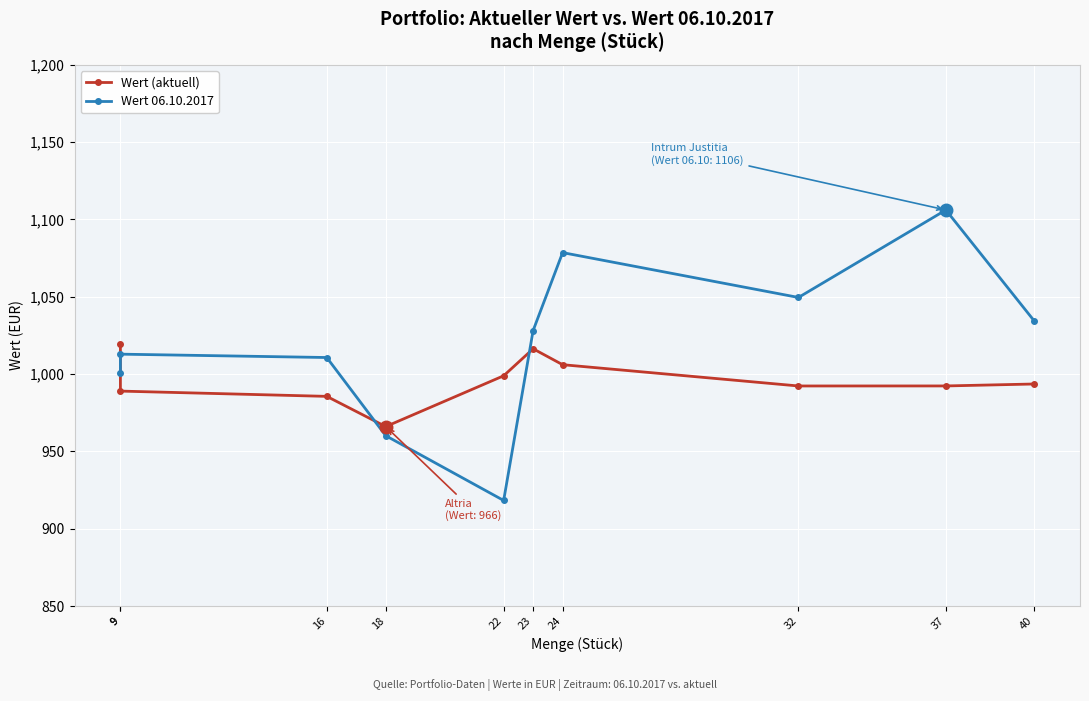

Reading left to right, what are all the values shown in this chart?

Wert (aktuell): 9=1019.4	9=989.0	16=985.6	18=966.1	22=998.9	23=1016.4	24=1006.1	32=992.3	37=992.3	40=993.6
Wert 06.10.2017: 9=1001.0	9=1012.9	16=1010.7	18=960.2	22=918.3	23=1028.2	24=1078.6	32=1049.6	37=1106.1	40=1034.3